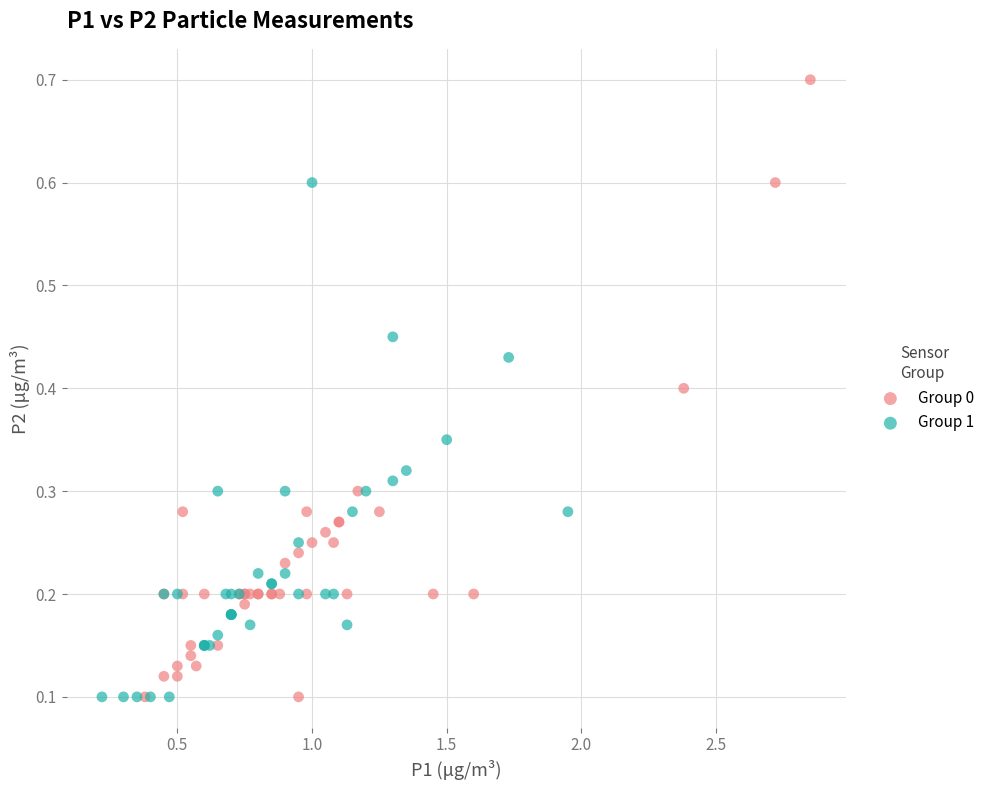

Which series has the largest Y range (max minus min)?

Group 0